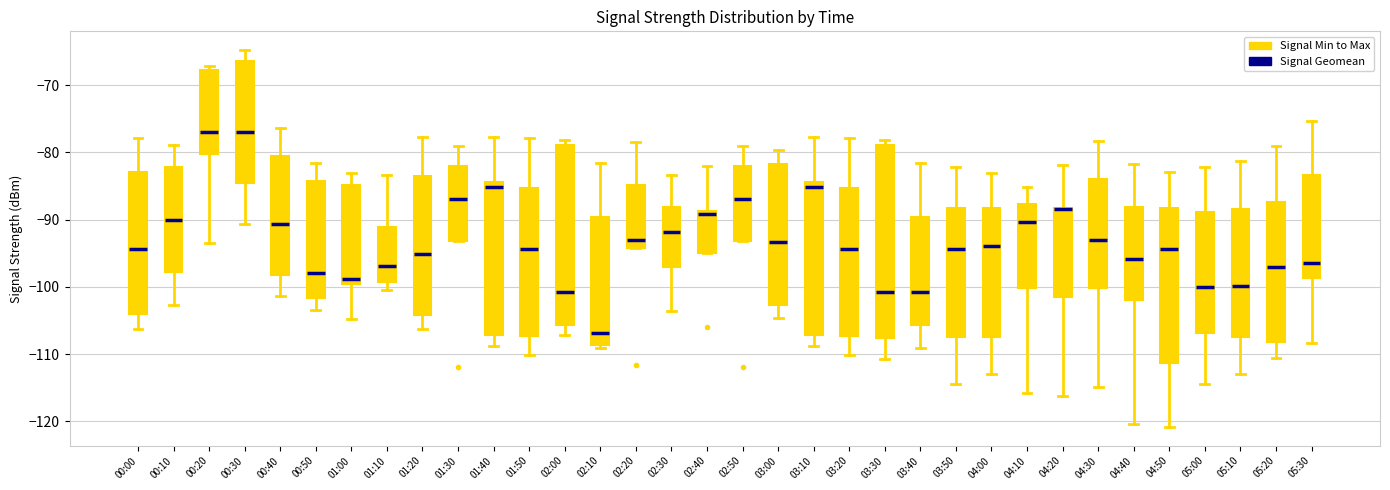

Where is the upper edge of the box for 01:40 on the y-axis? The values are not printed on the chart, so give them approximately, as read against the axis.

-84